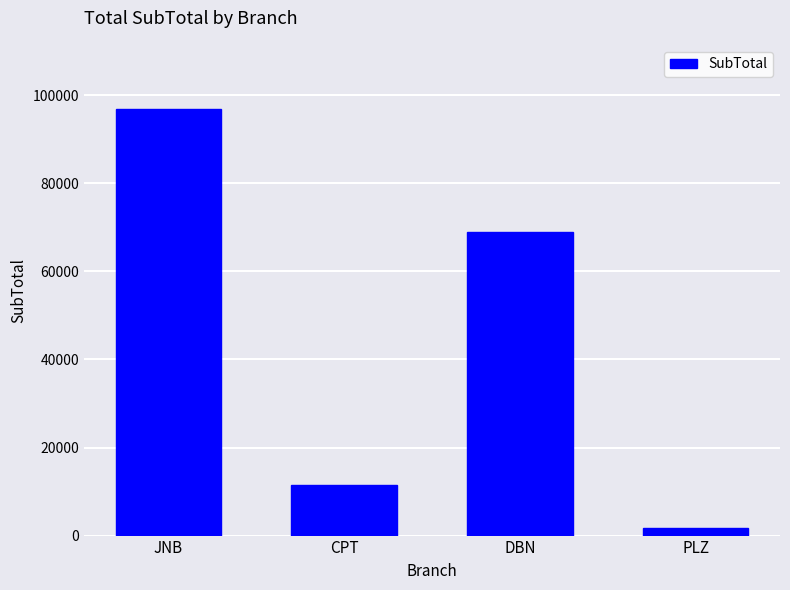

What is the ratio of the value at DBN to the value at JNB?

0.7